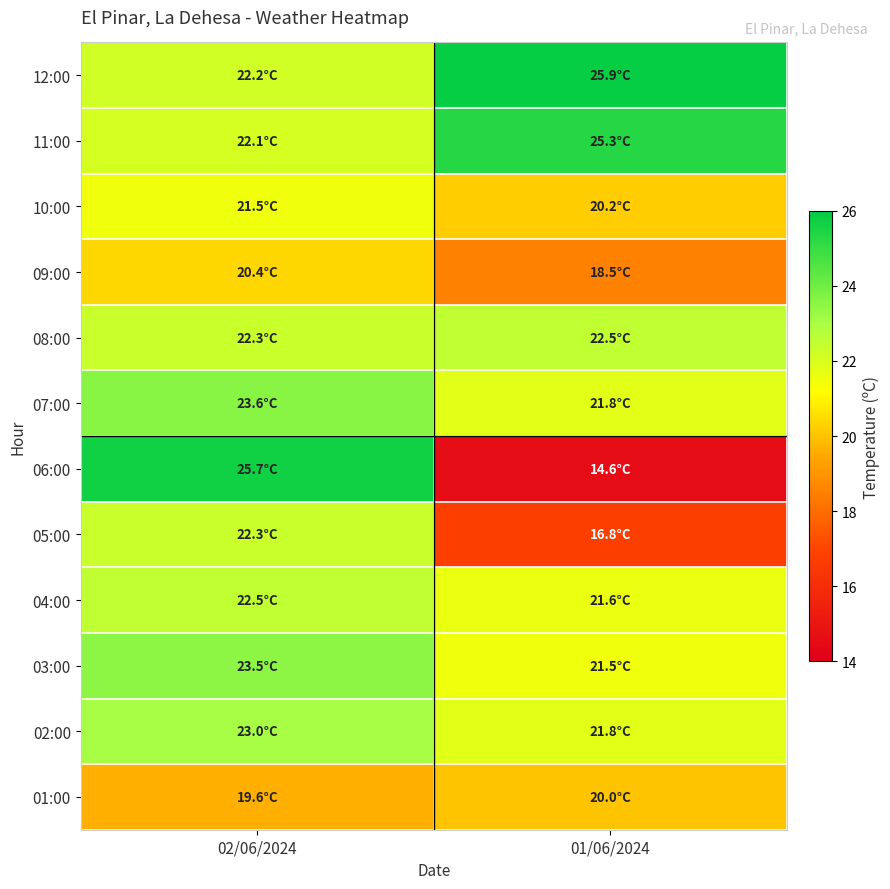

Rank the series by their maximum value, from highest to lowest.

12:00, 06:00, 11:00, 07:00, 03:00, 02:00, 08:00, 04:00, 05:00, 10:00, 09:00, 01:00